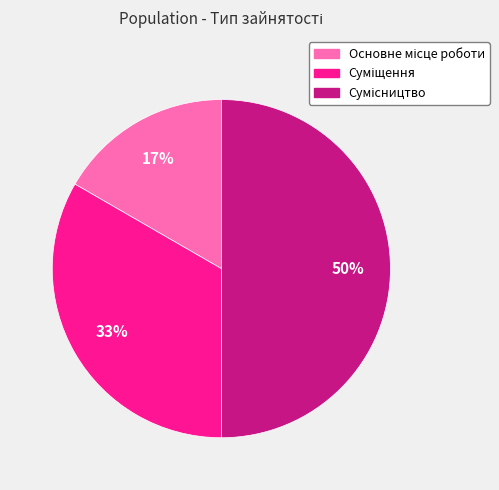

To the nearest percent, what is the average slice percentage?

33%